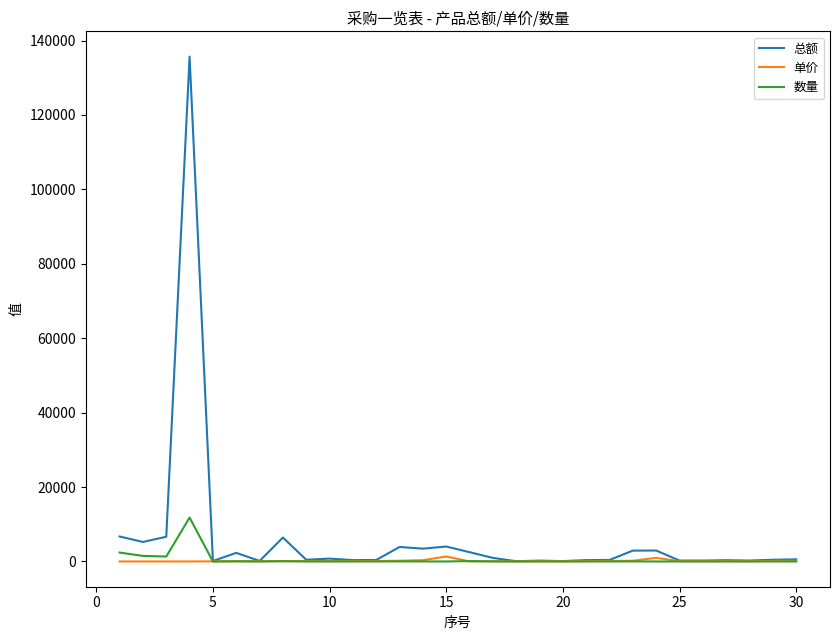

Which series has the largest range (max minus min)?

总额